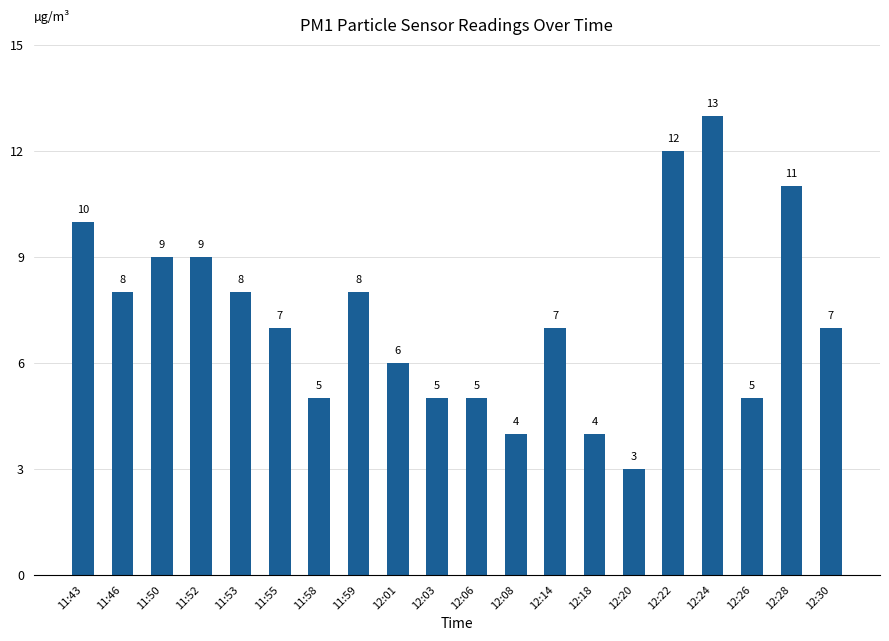

How many distinct data groups are displayed?

1